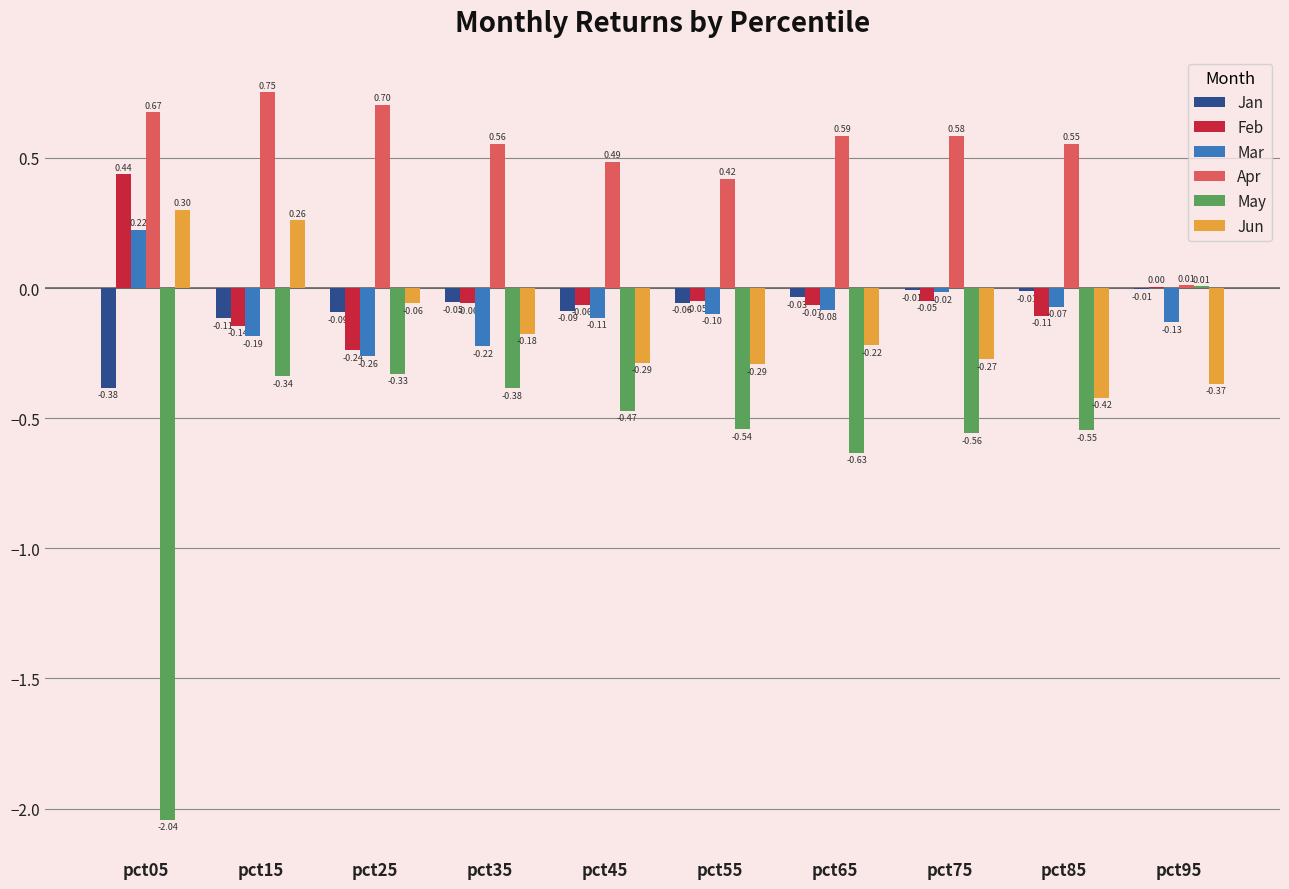

What is the sum of the Apr values at pct85 and pct45?

1.0